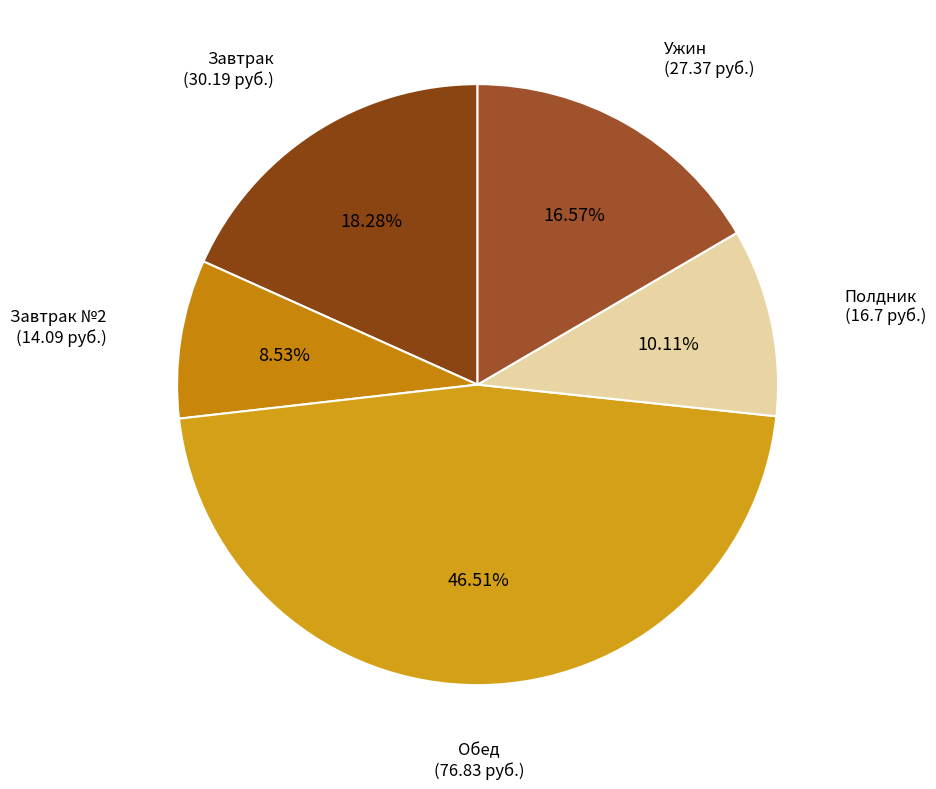

Combined, what portion of the pie is Полдник and Ужин?

26.7%